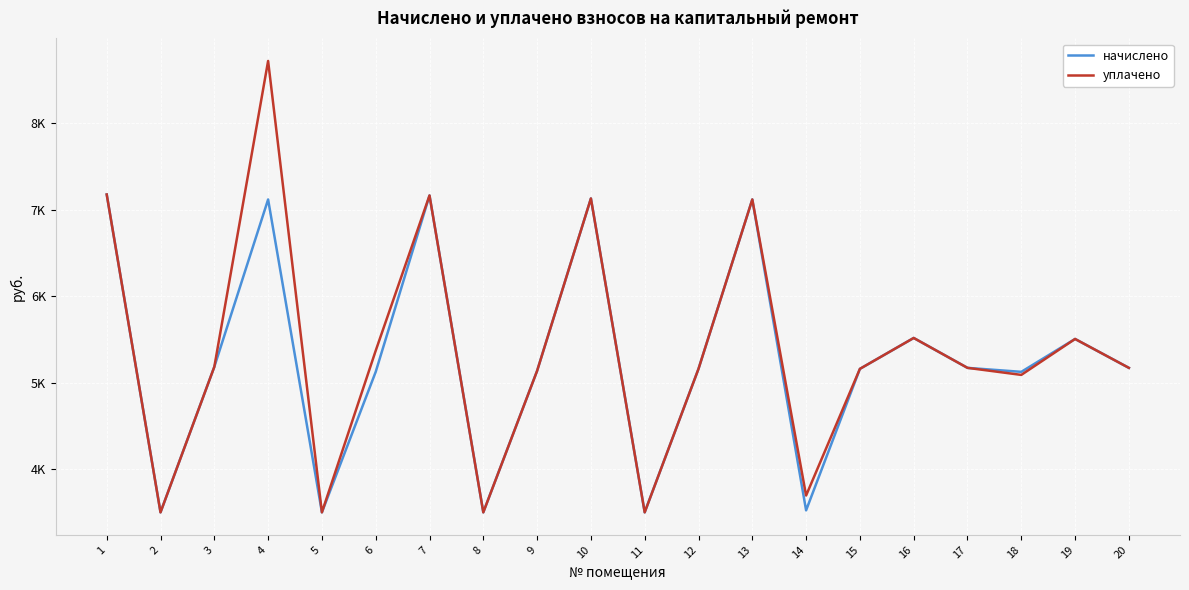

Is it true that уплачено equals 5161.0 at 12?

True